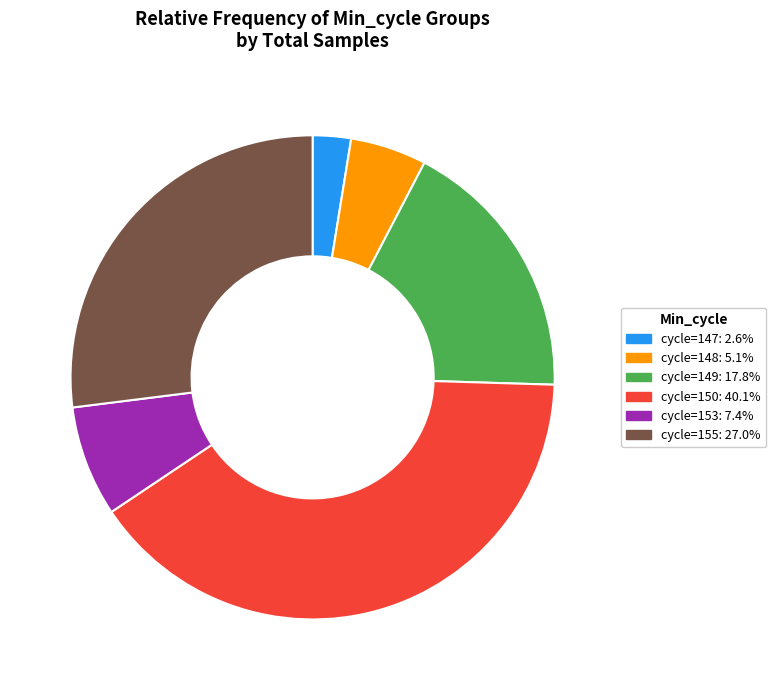

How many segments does this pie chart have?

6